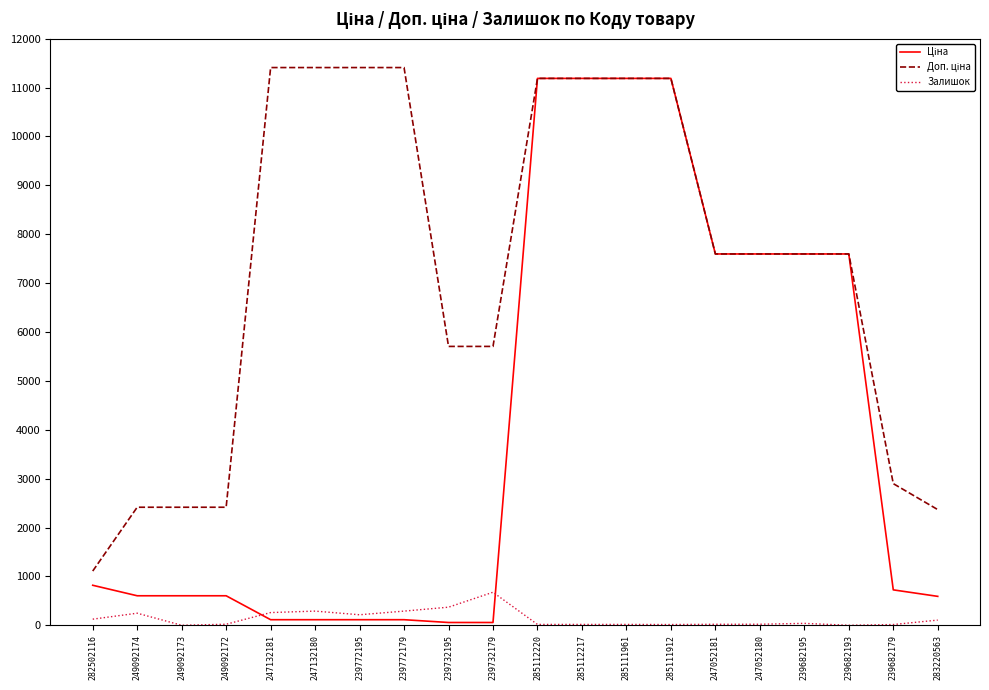

Does the chart display data point markers on the line(s)?

No